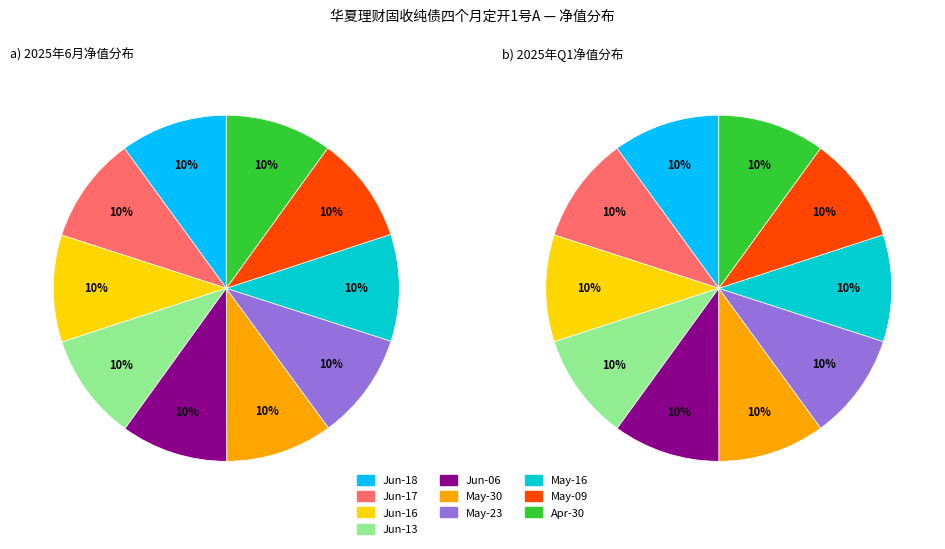

Which slice is the largest?

2025-06-18